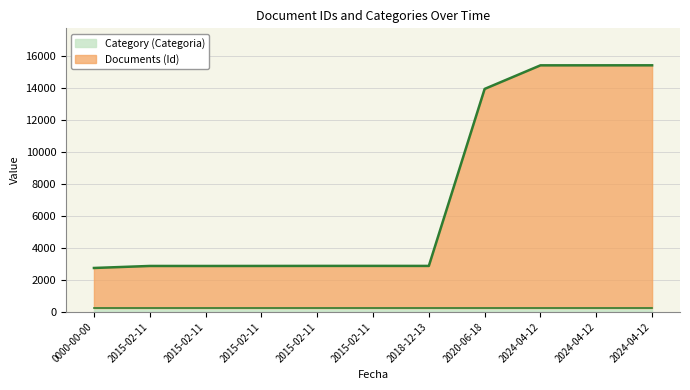

Count the number of categories in the chart.

11